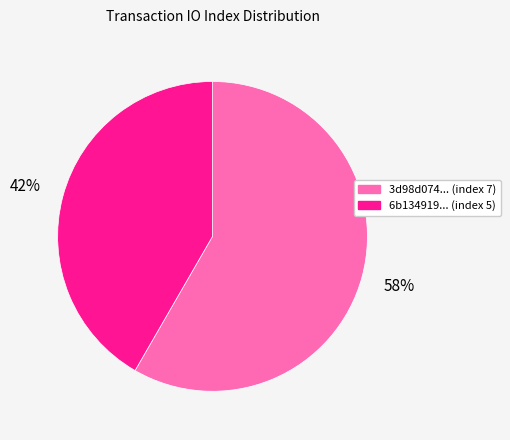

What is the ratio of the value at 3d98d074... (index 7) to the value at 6b134919... (index 5)?

1.4